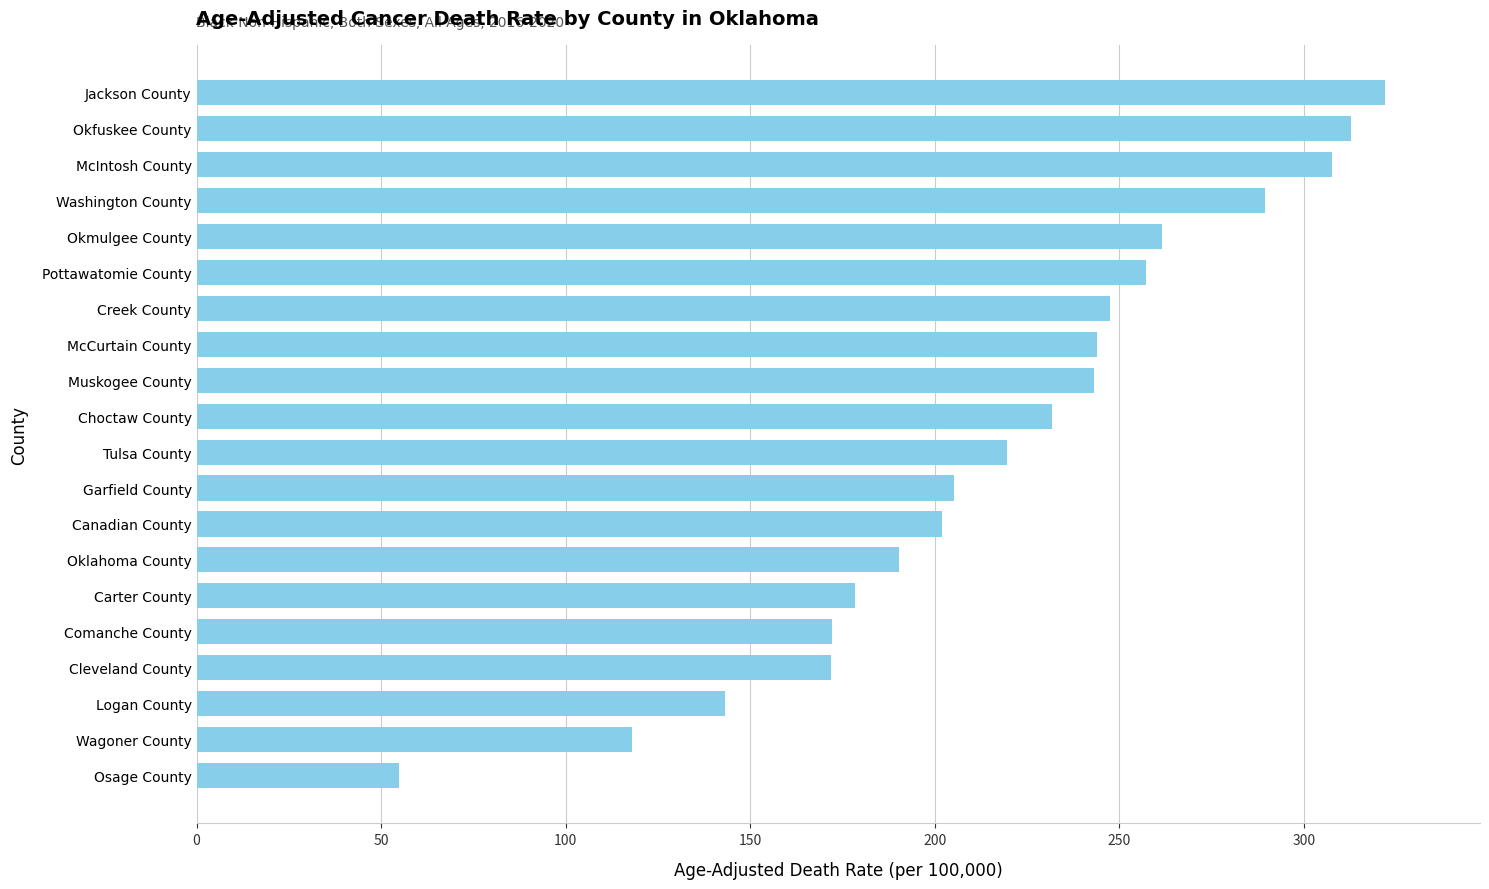

Read the value at McIntosh County.

307.5